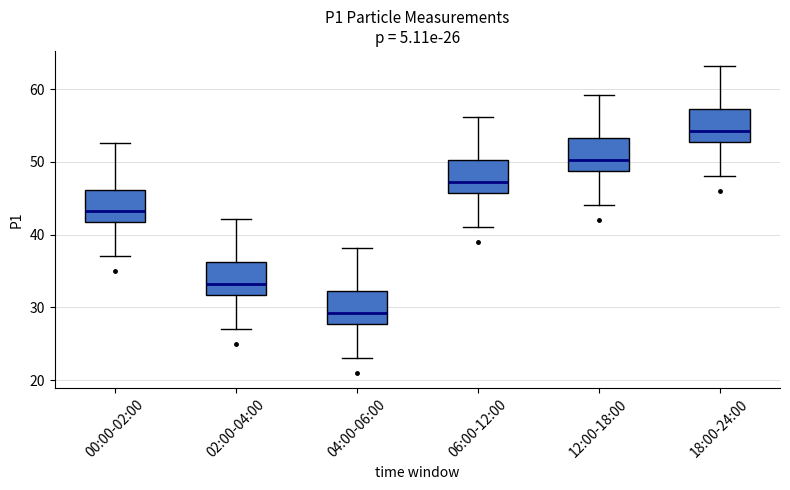

Which box has the highest median line?

18:00-24:00